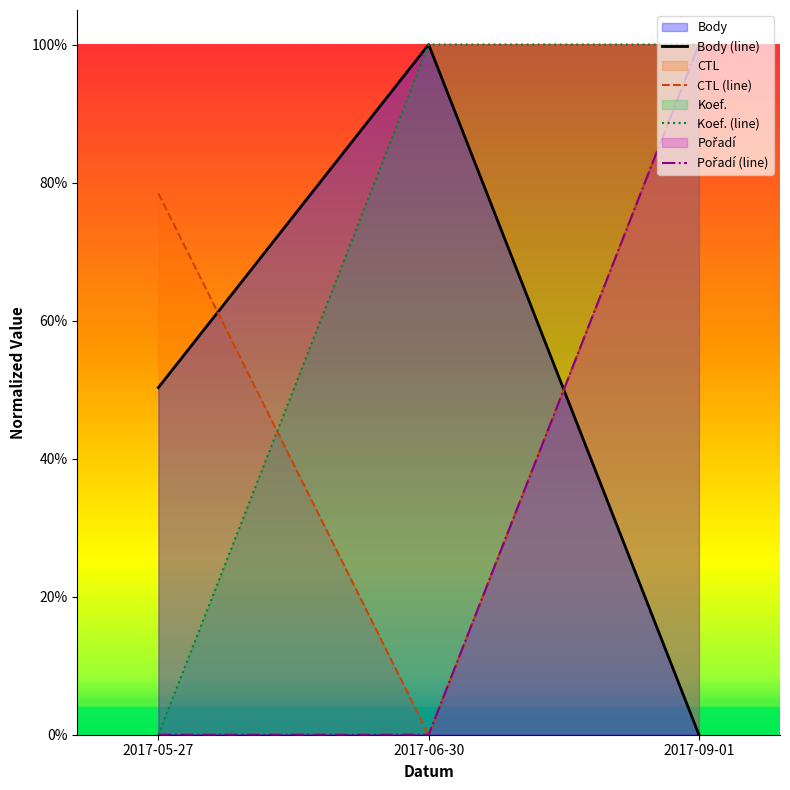

True or false: CTL (line) has a value of 1.0 at 2017-09-01.

True